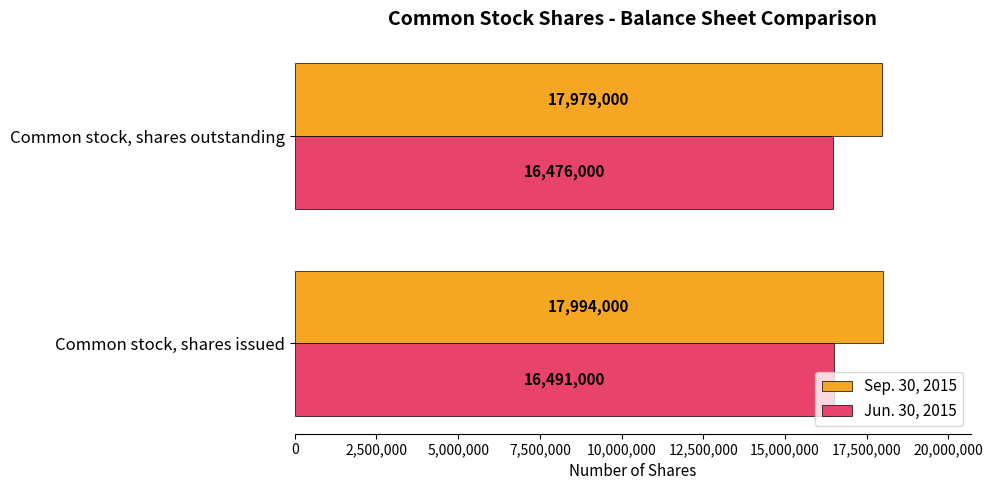

The value of Jun. 30, 2015 at Common stock, shares outstanding is 16476000. True or false?

True